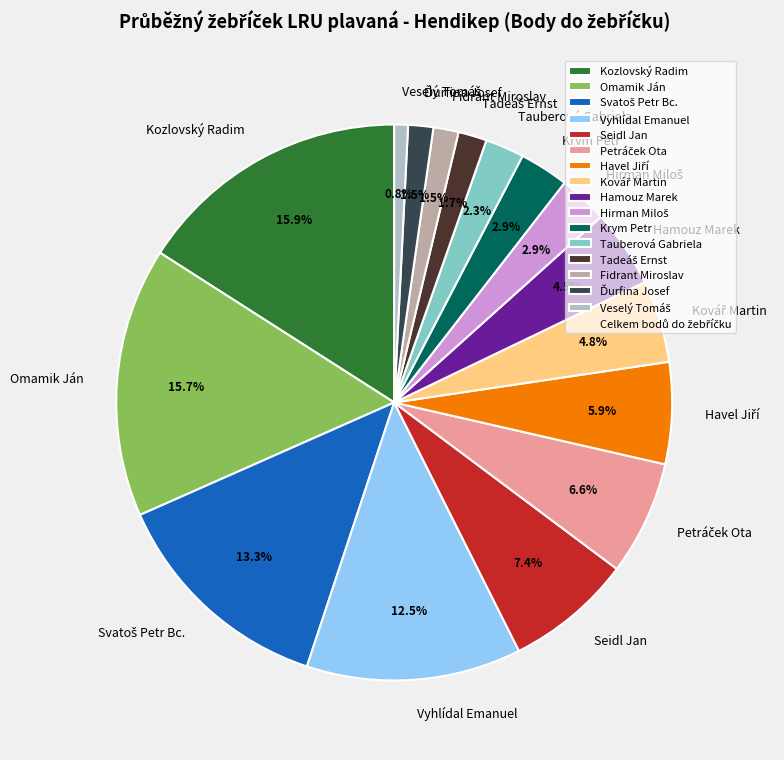

Is the sum of Kozlovský Radim and Fidrant Miroslav greater than half?

No